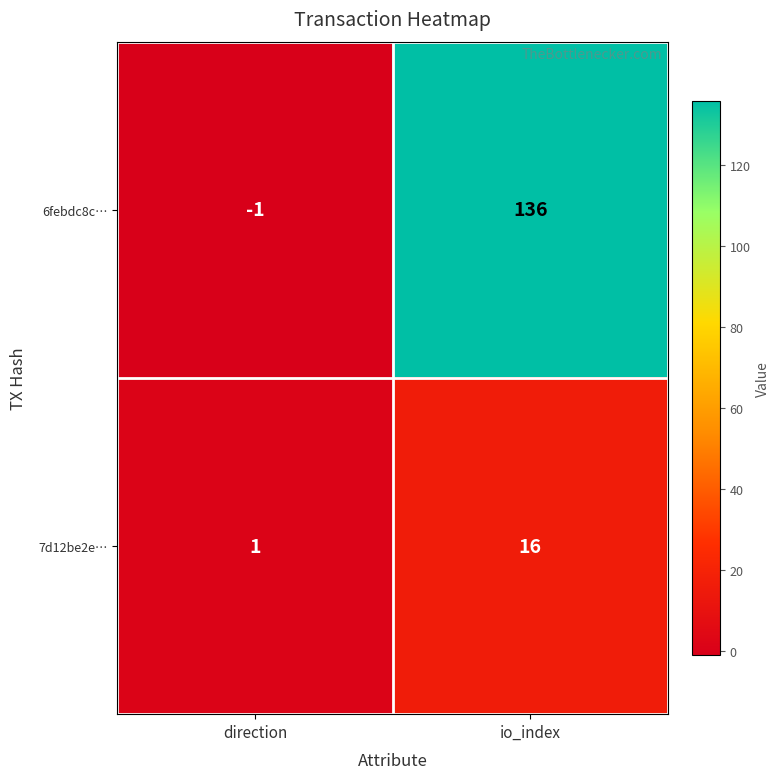

At which category is the sum across all series the highest?

io_index